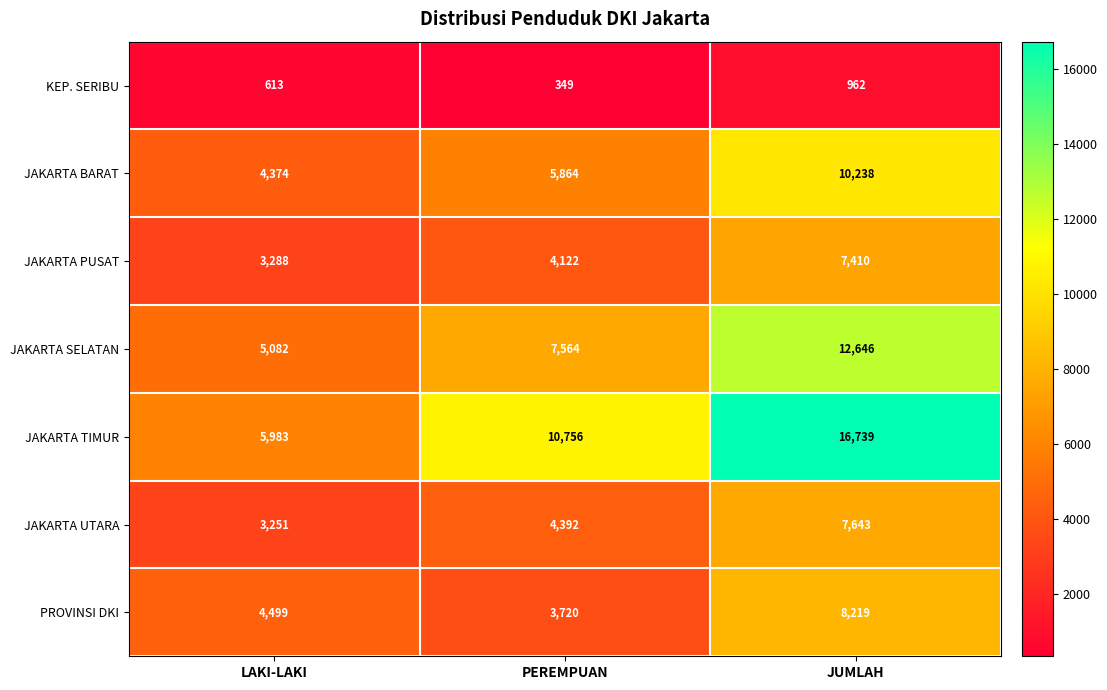

Which series has the widest spread of values?

JAKARTA TIMUR